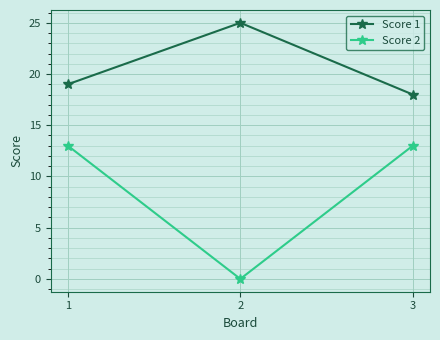

Rank the series at 2 from highest to lowest value.

Score 1, Score 2